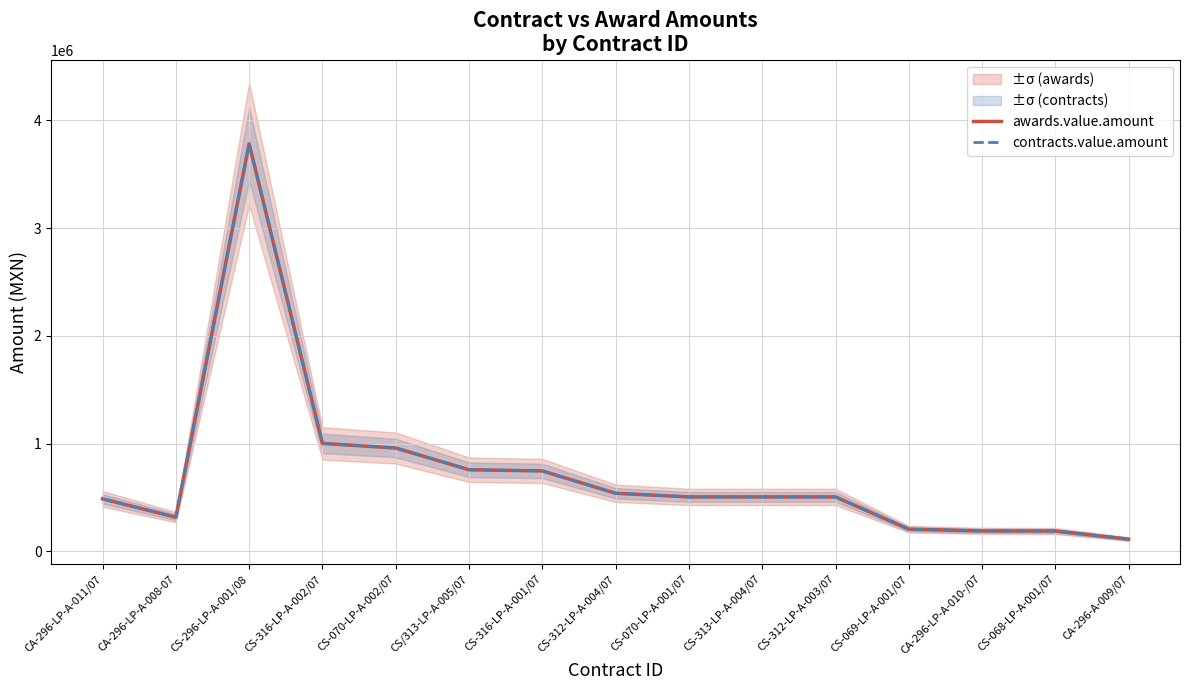

What is the greatest value displayed?

3783000.0